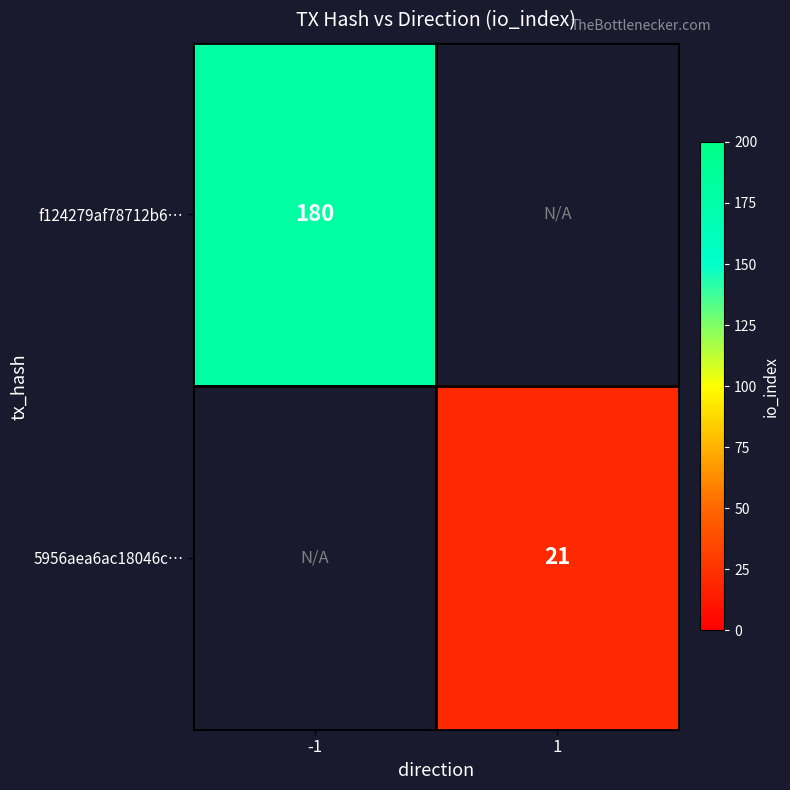

The value of f124279af78712b6… at -1 is 180. True or false?

True